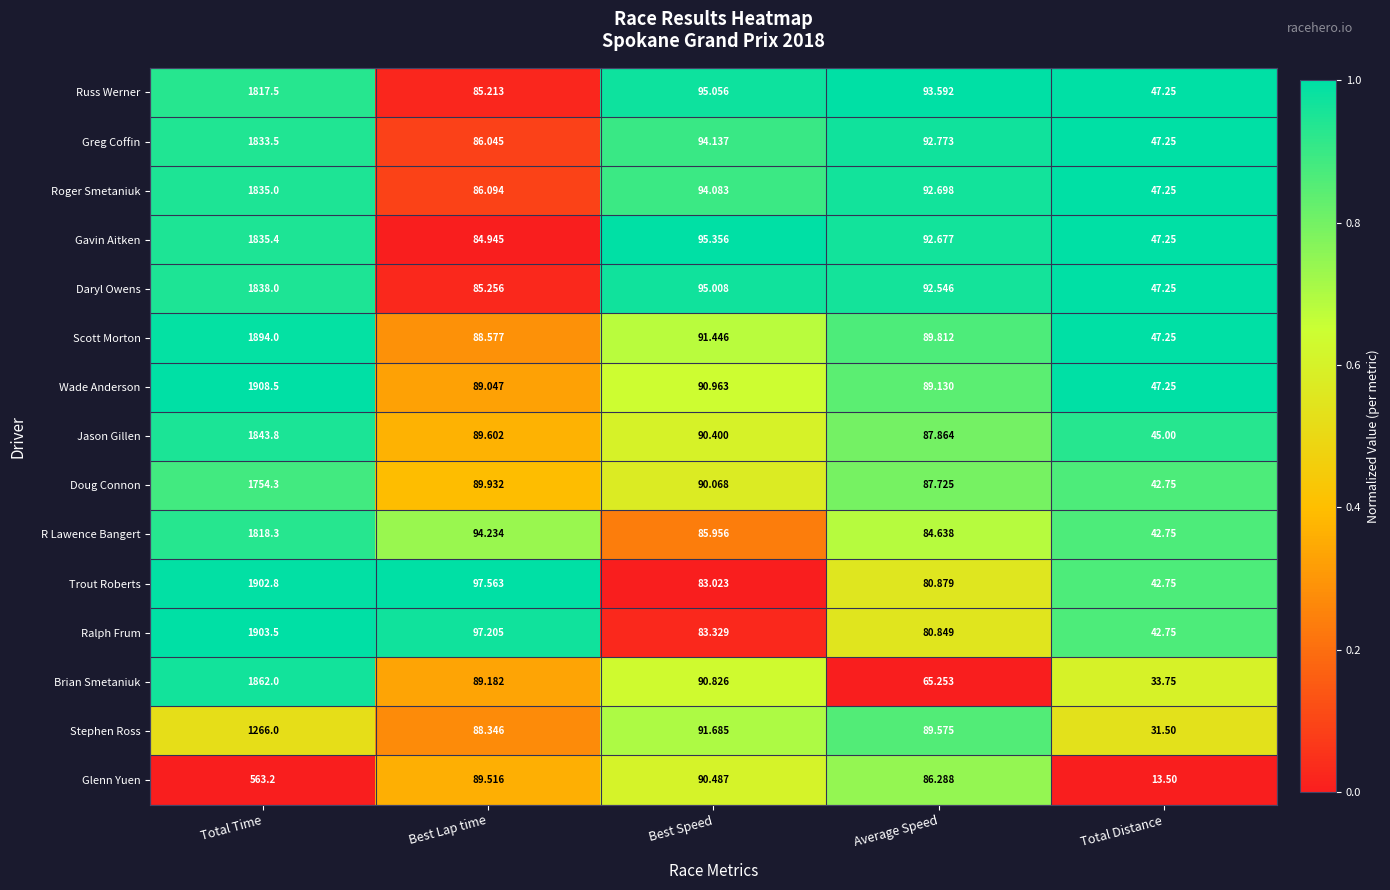

At Best Lap time, list the series in order from smallest to largest.

Gavin Aitken, Russ Werner, Daryl Owens, Greg Coffin, Roger Smetaniuk, Stephen Ross, Scott Morton, Wade Anderson, Brian Smetaniuk, Glenn Yuen, Jason Gillen, Doug Connon, R Lawence Bangert, Ralph Frum, Trout Roberts